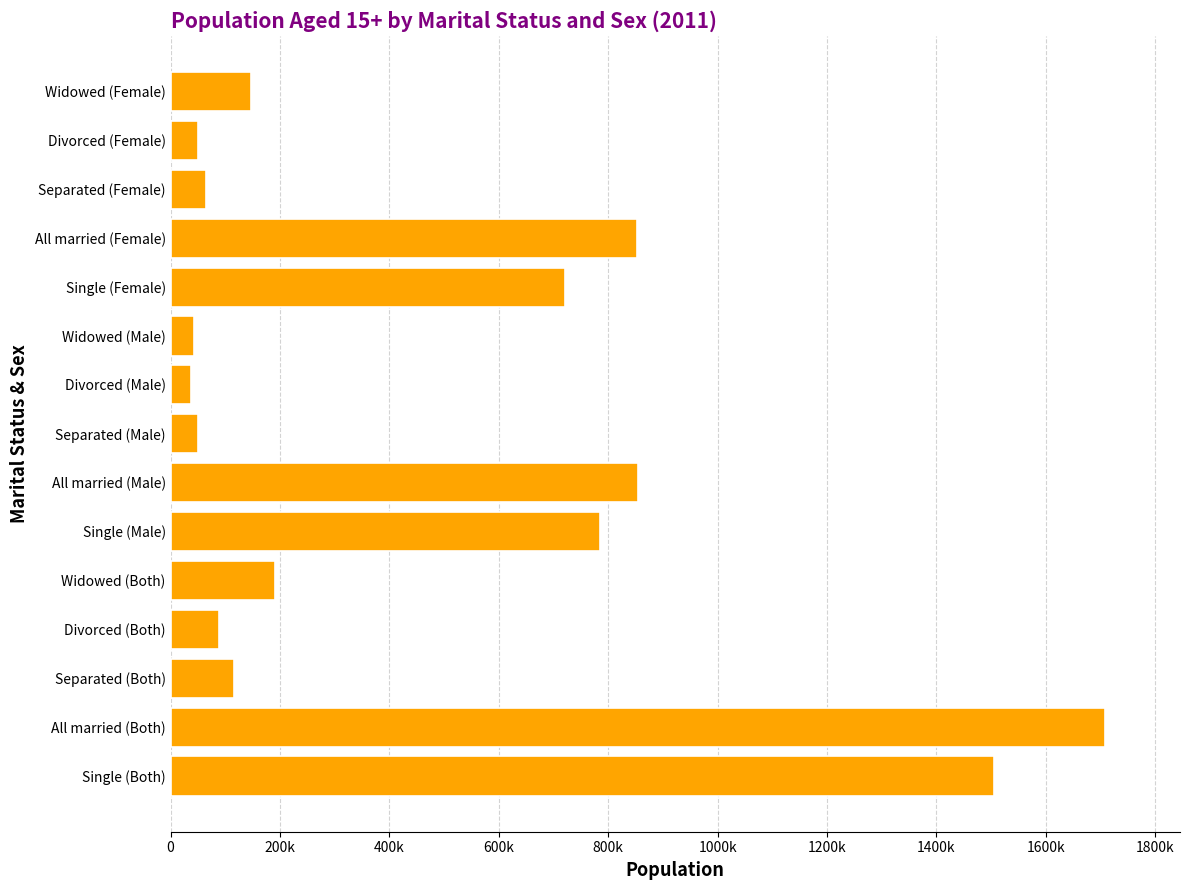

What is the minimum value shown in the chart?

38085